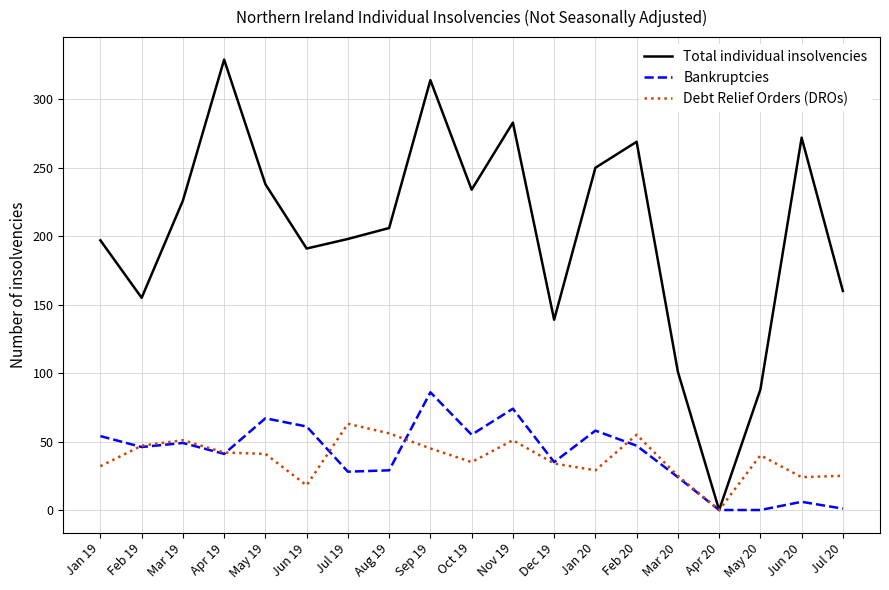

What is the average value of the Bankruptcies series?

40